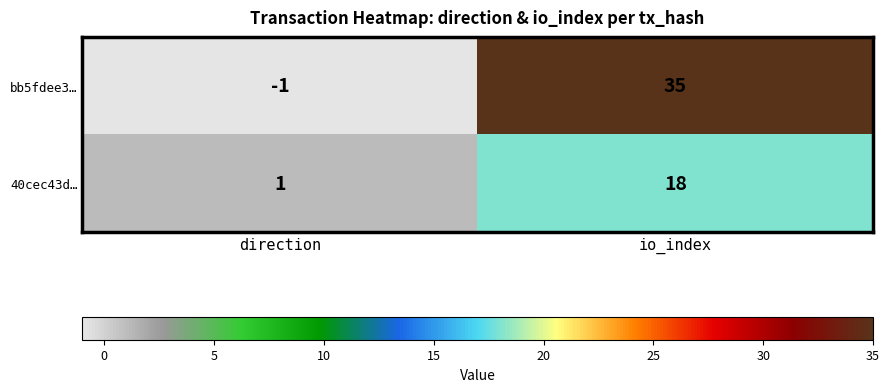

What is the difference between the highest and lowest values at direction?

2